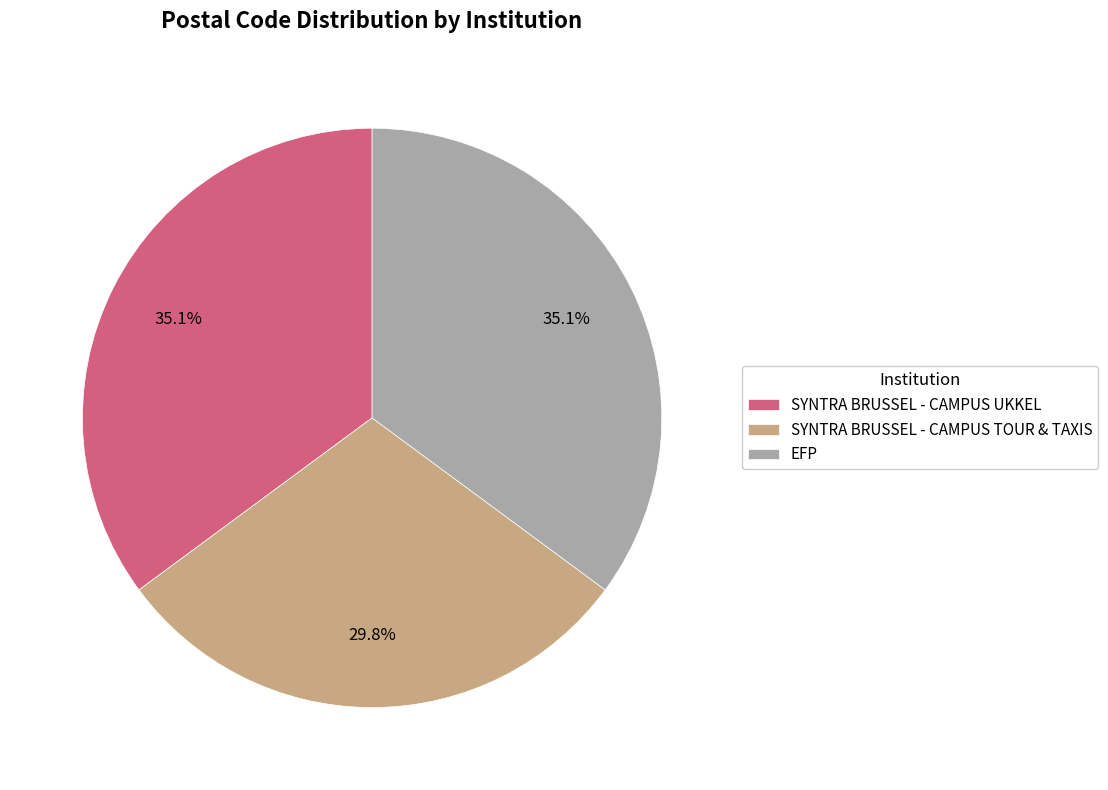

What is the ratio of the value at SYNTRA BRUSSEL - CAMPUS TOUR & TAXIS to the value at EFP?

0.8